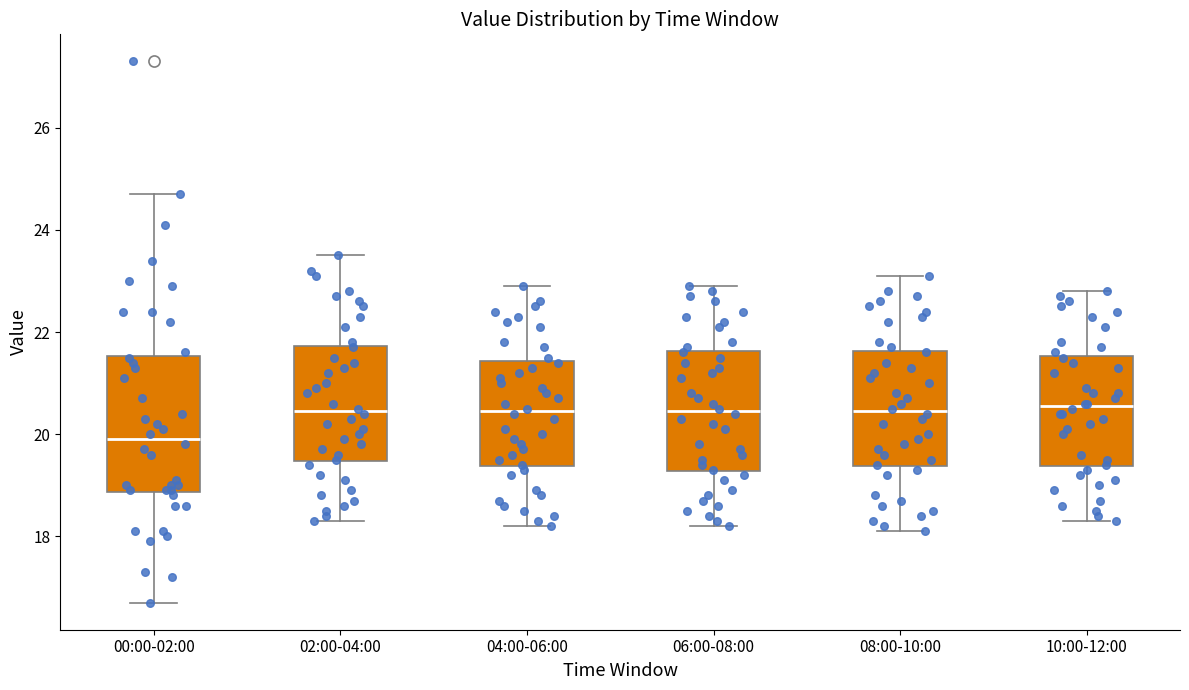

Reading left to right, read every box against the y-axis: the position of its median line, the range the box covers, and the ends of its whiskers. The values are not printed on the chart, so give them approximately, as read against the axis.

00:00-02:00: median 20.0, box 18.8 to 21.6, whiskers 16.8 to 24.8
02:00-04:00: median 20.4, box 19.4 to 21.8, whiskers 18.4 to 23.6
04:00-06:00: median 20.4, box 19.4 to 21.4, whiskers 18.2 to 23.0
06:00-08:00: median 20.4, box 19.2 to 21.6, whiskers 18.2 to 23.0
08:00-10:00: median 20.4, box 19.4 to 21.6, whiskers 18.2 to 23.2
10:00-12:00: median 20.6, box 19.4 to 21.6, whiskers 18.4 to 22.8